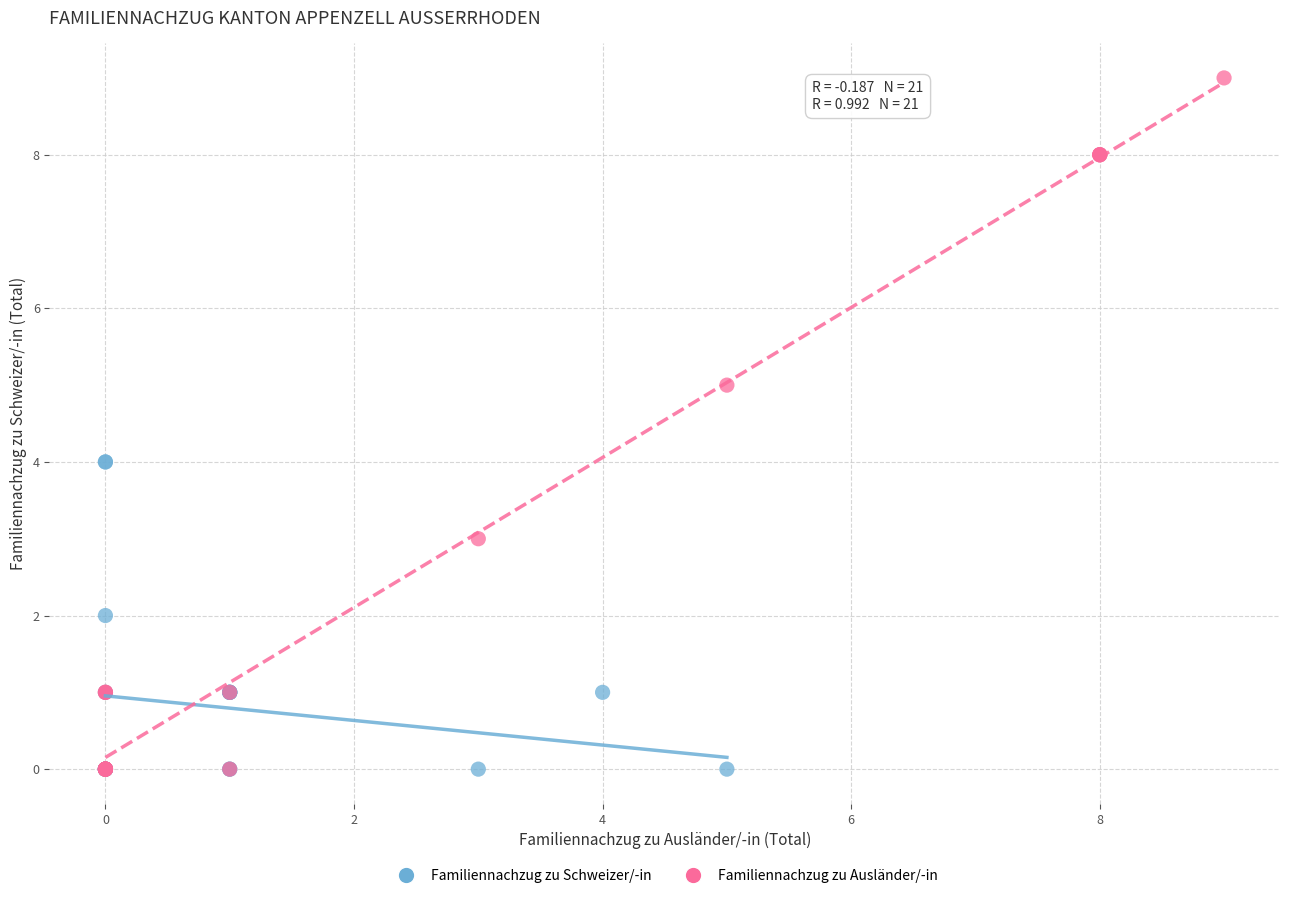

Which series has the largest Y range (max minus min)?

Familiennachzug zu Ausländer/-in